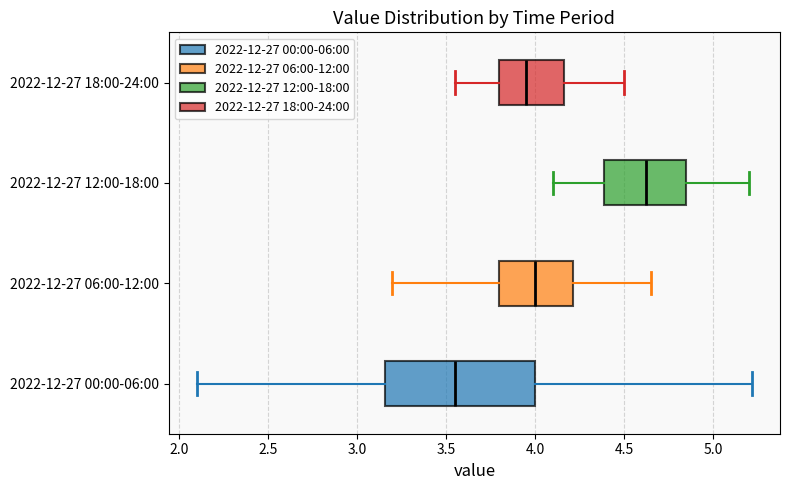

Where is the right edge of the box for 2022-12-27 12:00-18:00 on the x-axis? The values are not printed on the chart, so give them approximately, as read against the axis.

4.85